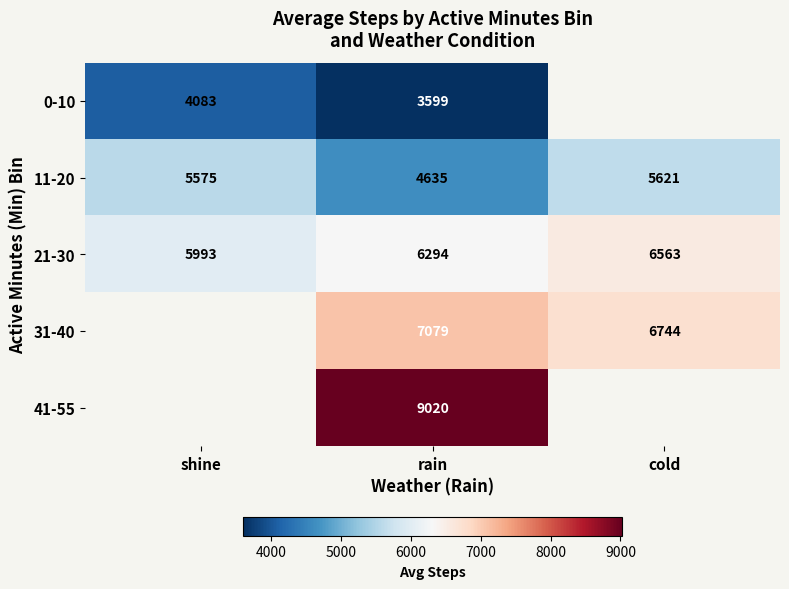

Which category has the lowest value in the 21-30 series?

shine